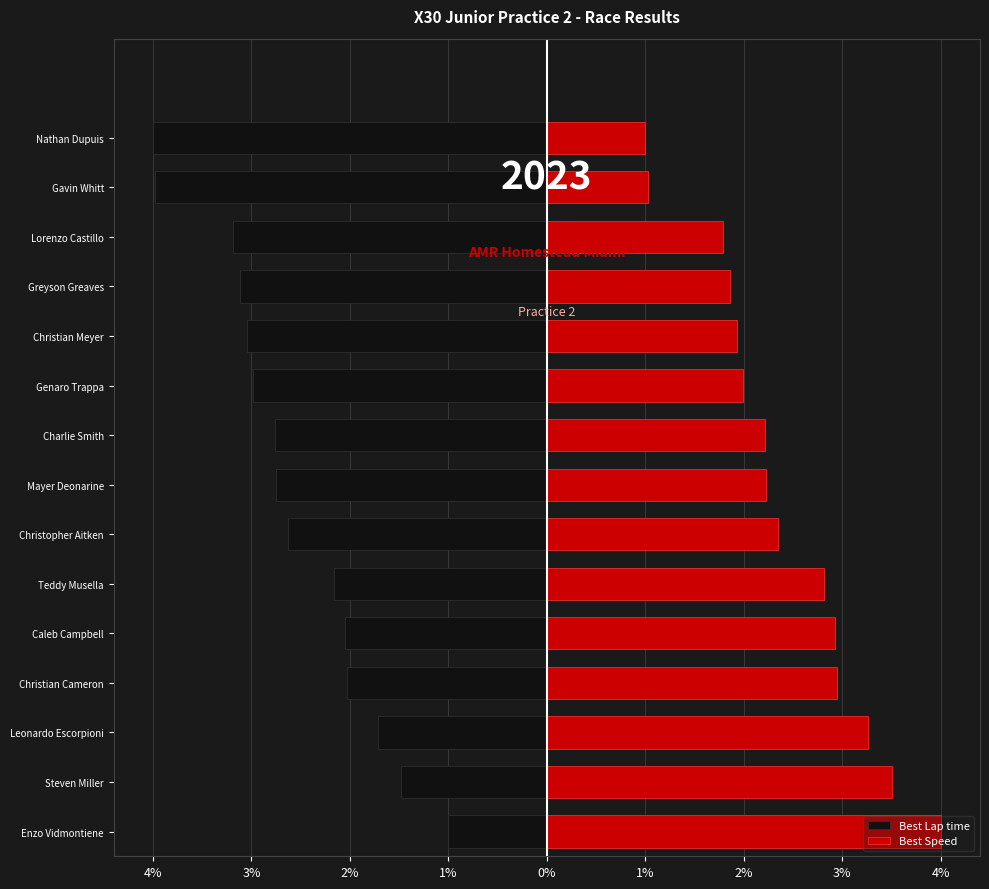

What is the difference between the second highest and second lowest values in the Best Speed series?

2.5